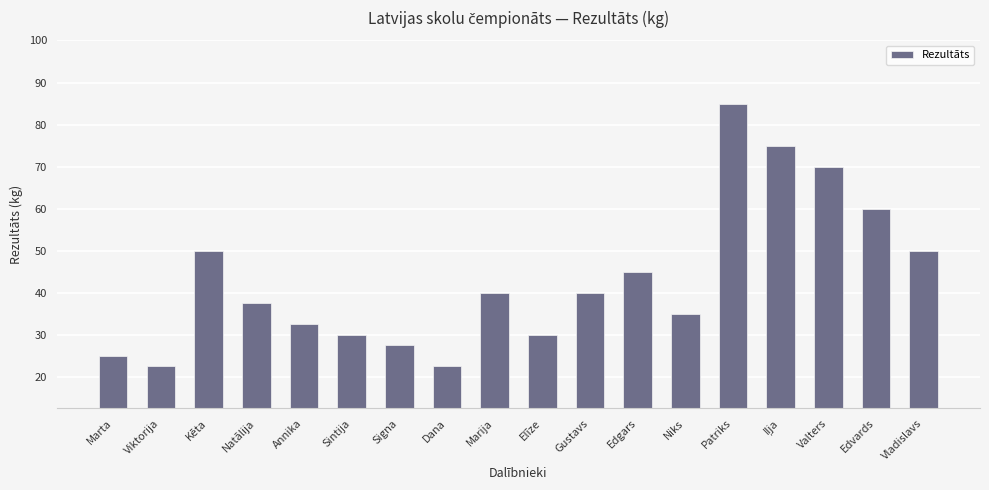

True or false: the data shows 35.0 at Niks.

True